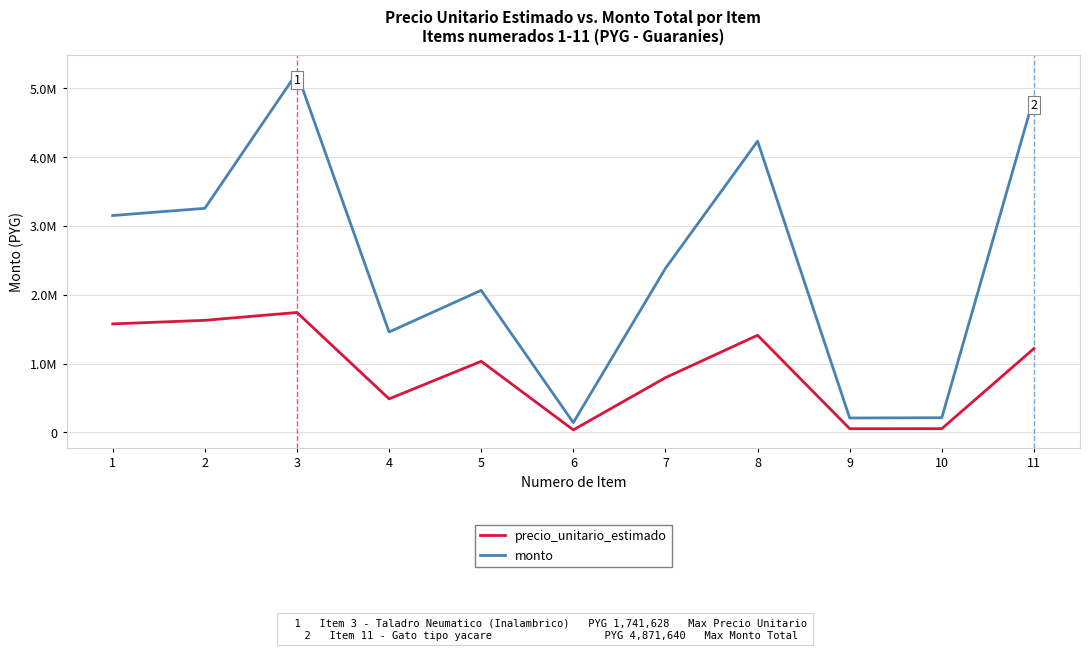

Does the chart have visible grid lines?

Yes